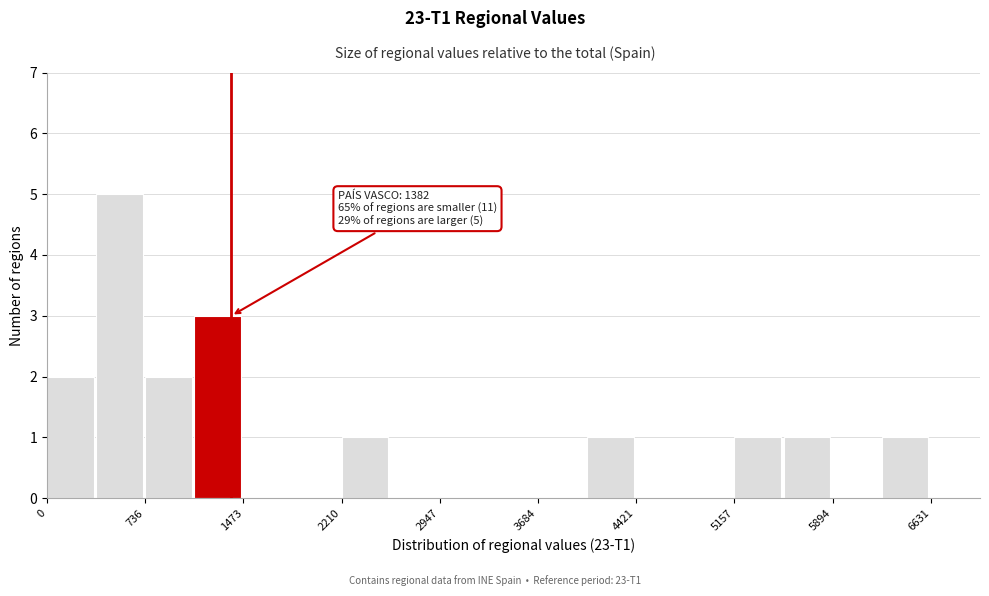

Around what value on the x-axis is the tallest bar? Give the approximate position of its centre, as read against the axis.

500